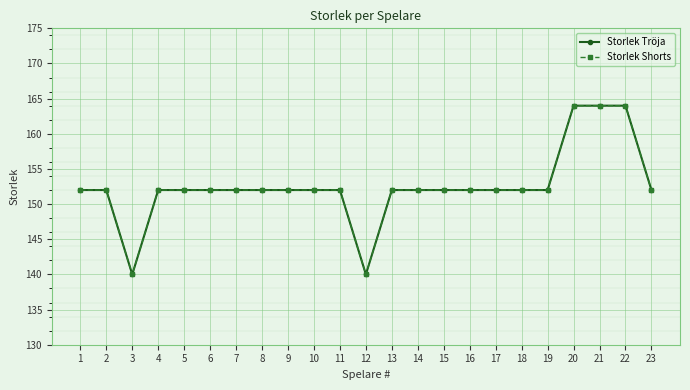

Does the chart have visible grid lines?

Yes